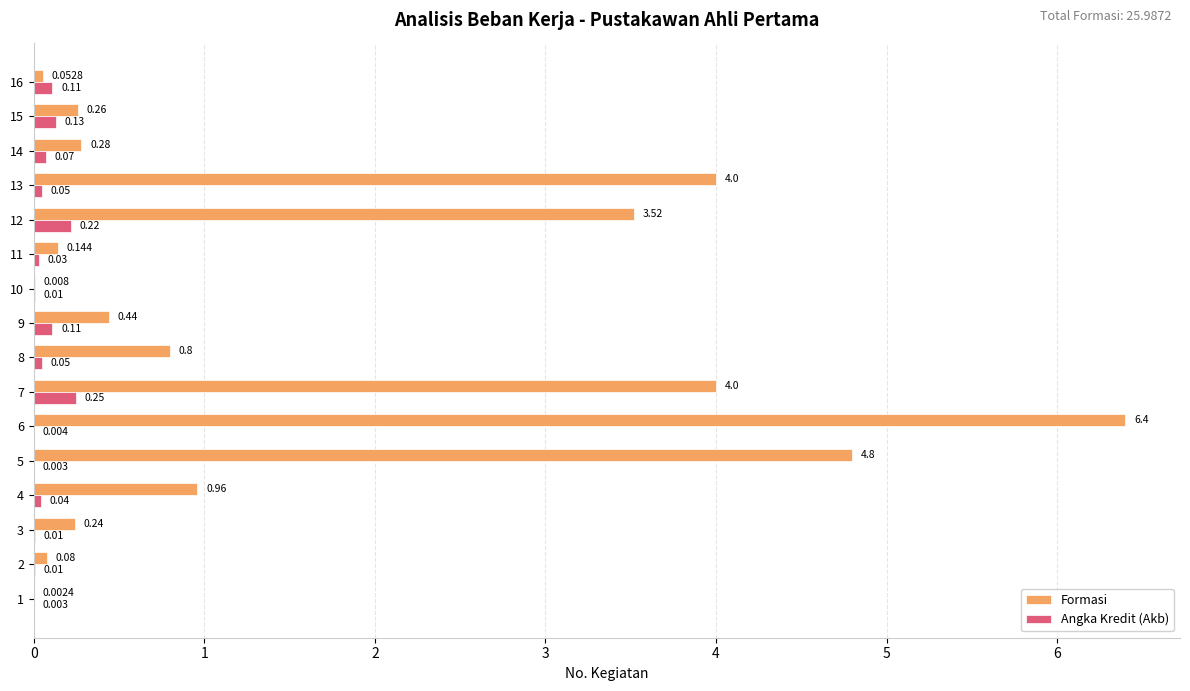

Is the value of Formasi at 16 greater than the value of Angka Kredit (Akb) at 15?

No